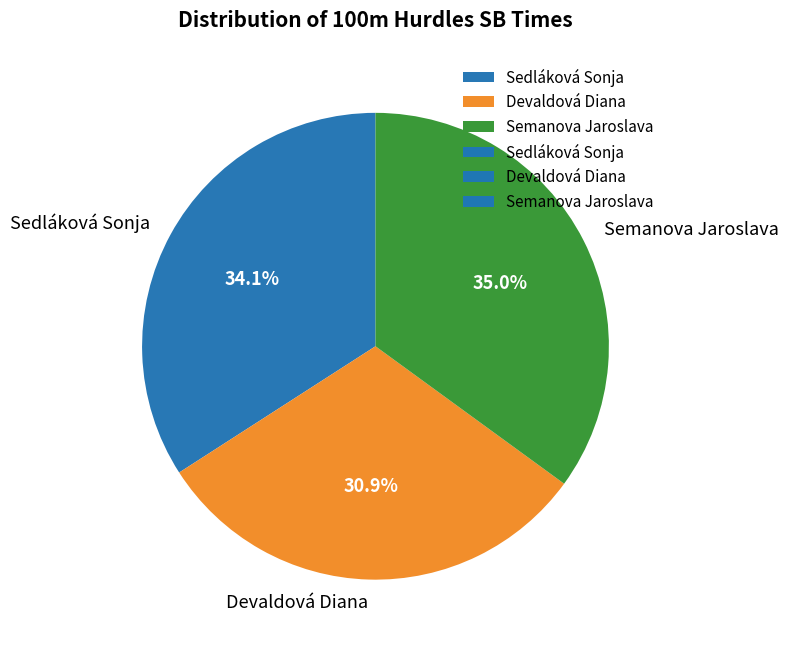

What percentage is NOT represented by Semanova Jaroslava?

65.0%